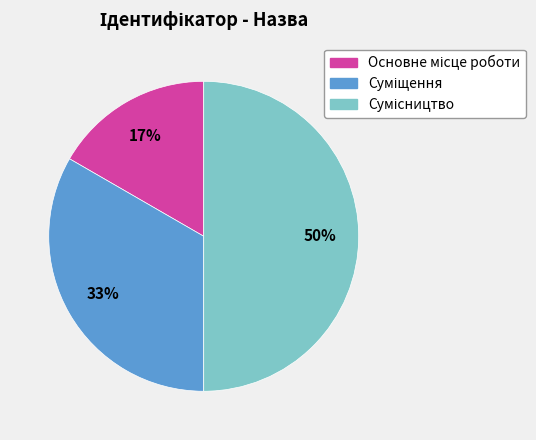

To the nearest percent, what is the average slice percentage?

33%